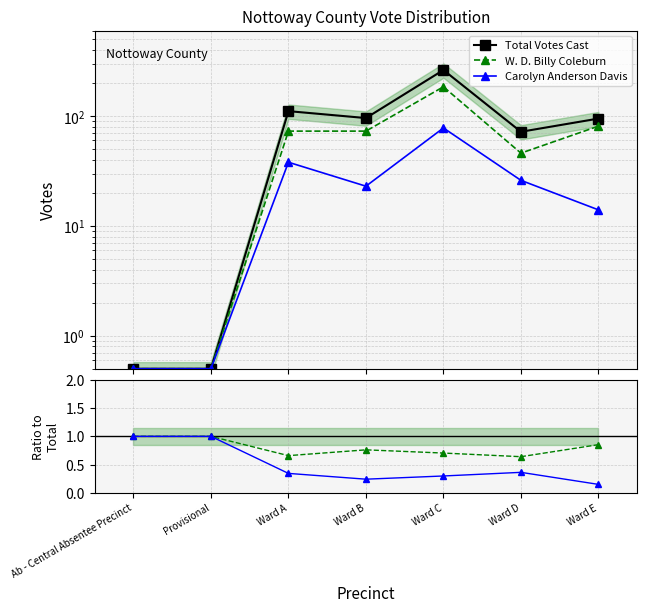

What is the difference between the maximum and second lowest values in the Total Votes Cast series?

262.5